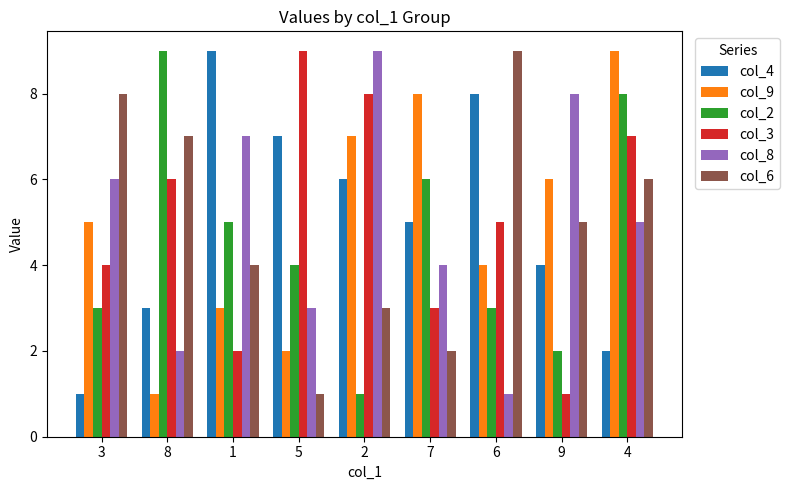

What position from the left is 7?

6